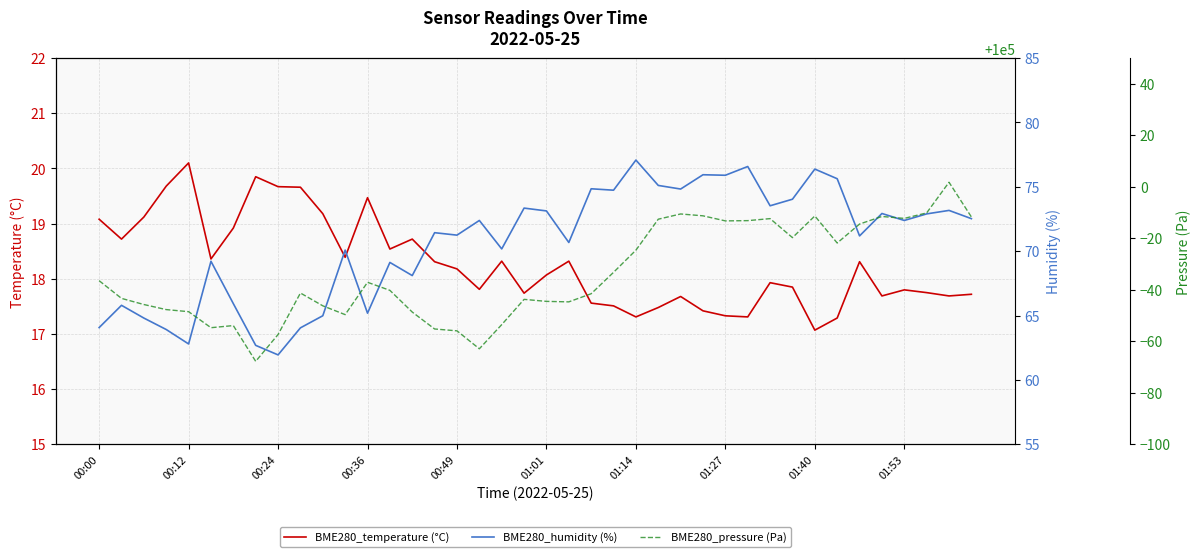

What is the greatest value displayed?

100001.8